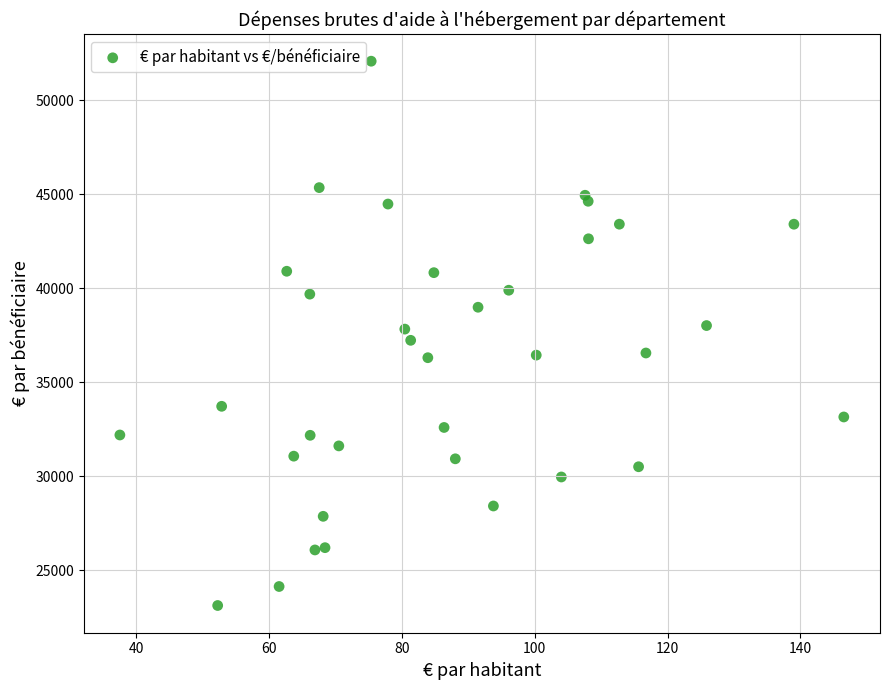

What is the range of X values (max minus min)?

109.0